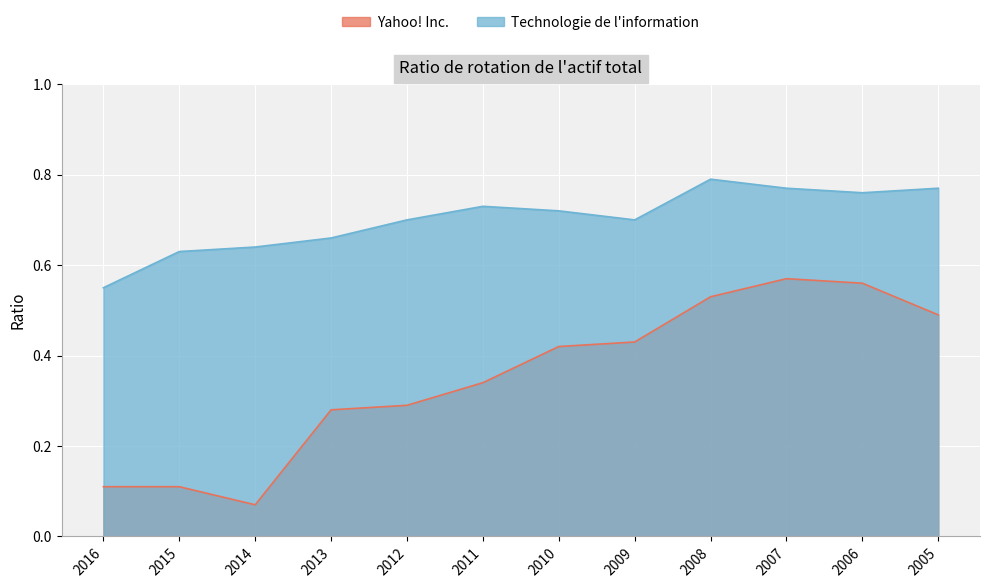

True or false: Yahoo! Inc. has more than 0 points higher than both neighbors.

True